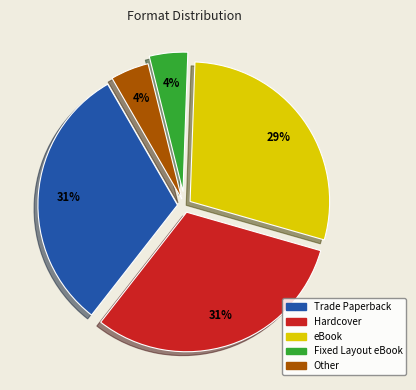

True or false: Fixed Layout eBook accounts for 13% of the total.

False